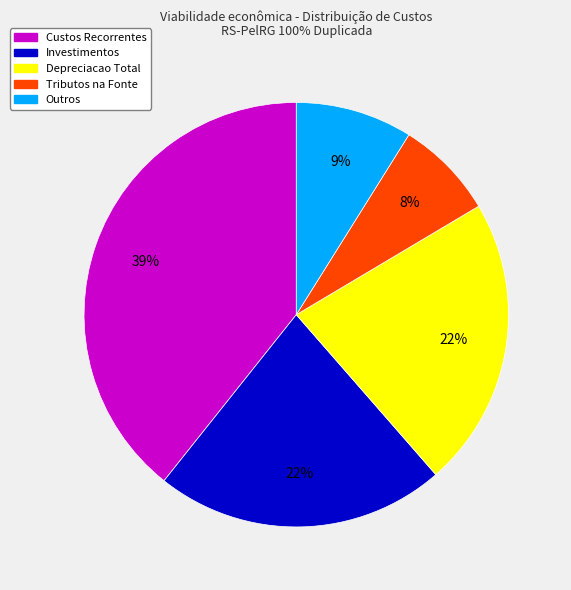

Is it true that Depreciacao Total is 35% of the pie?

False